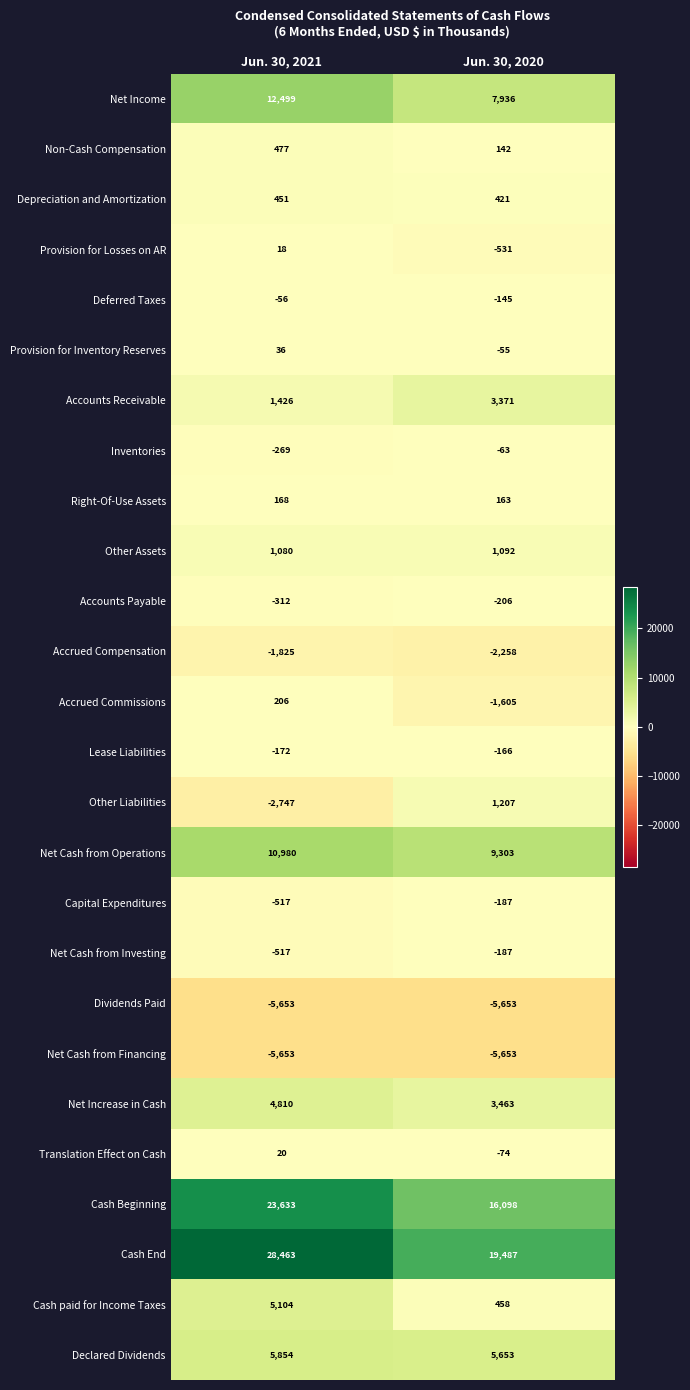

How many distinct data groups are displayed?

26